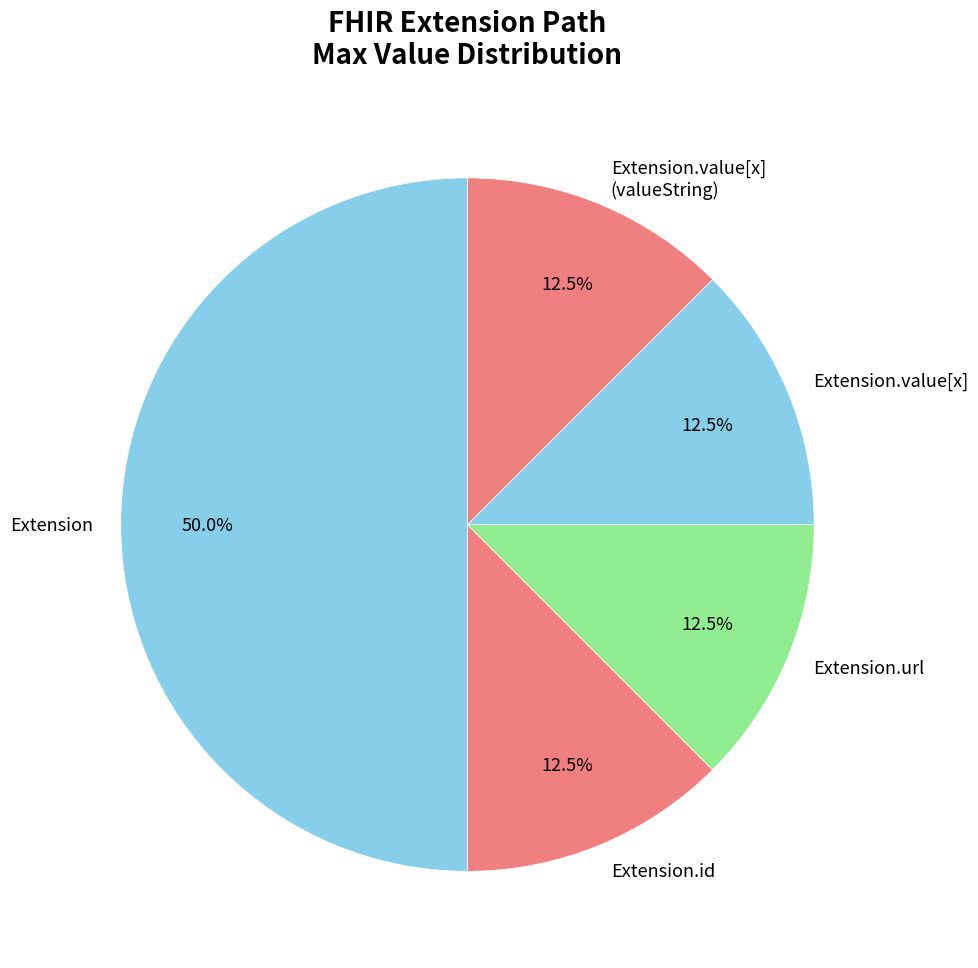

What is the largest slice in the pie chart?

Extension